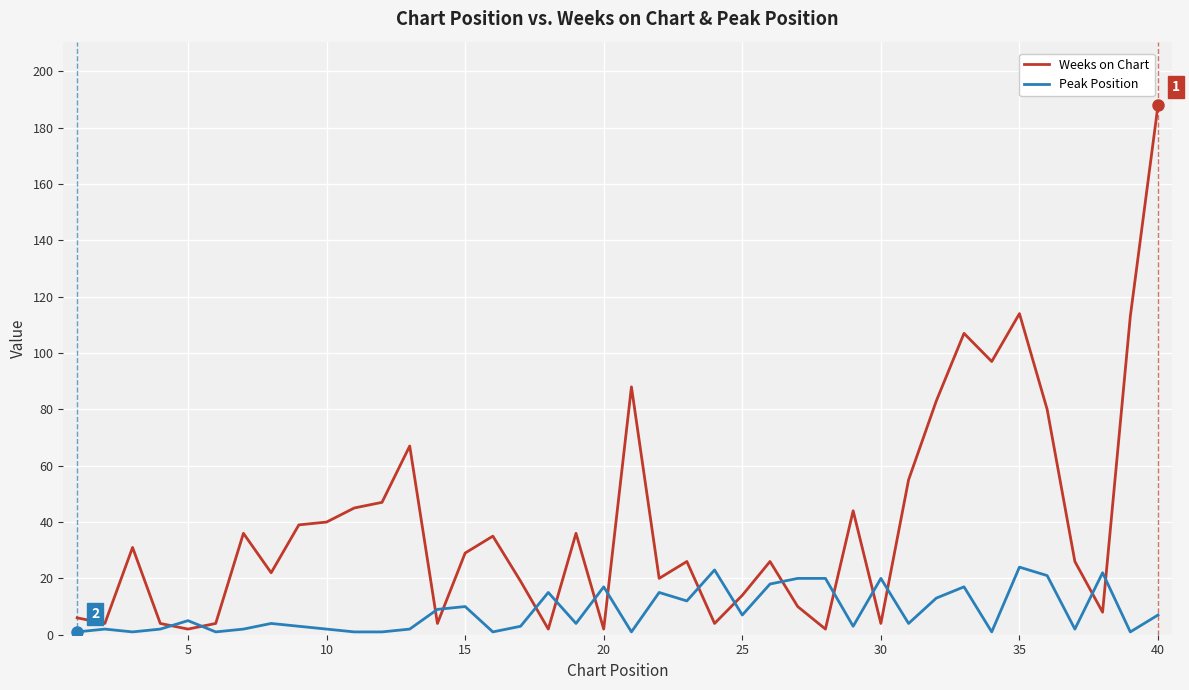

What is the maximum value for Weeks on Chart?

188